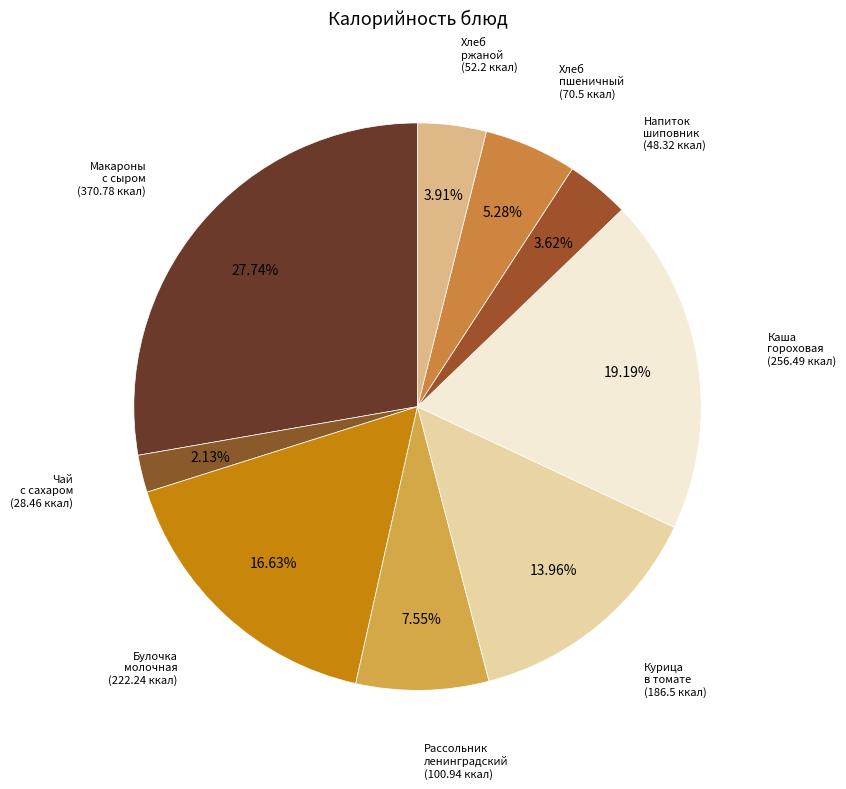

Count the number of slices in the pie.

9